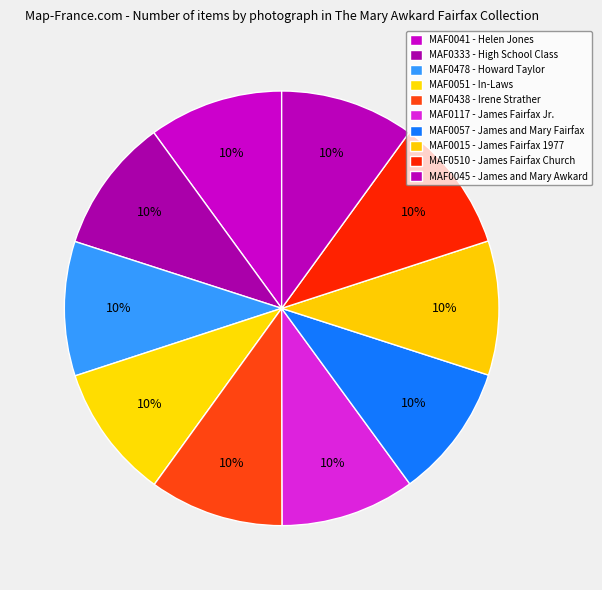

Do MAF0045 - James and Mary Awkard and MAF0438 - Irene Strather together represent more than half of the pie?

No